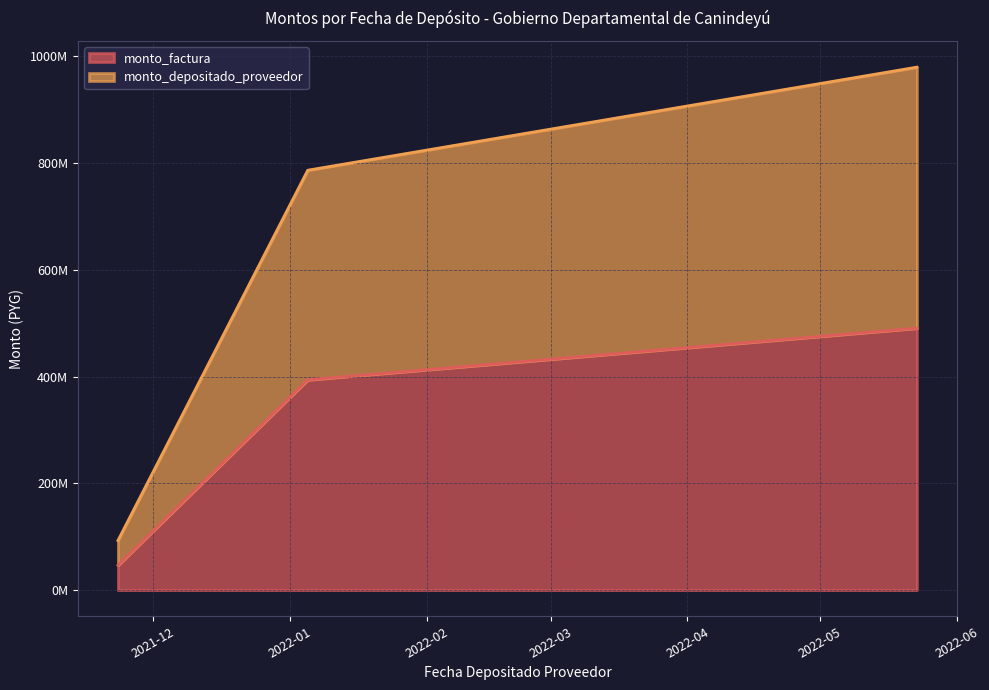

Reading left to right, list all the values displayed in this chart.

monto_factura: 46575567	394093691	490842082
monto_depositado_proveedor: 92981768	786754314	979899284